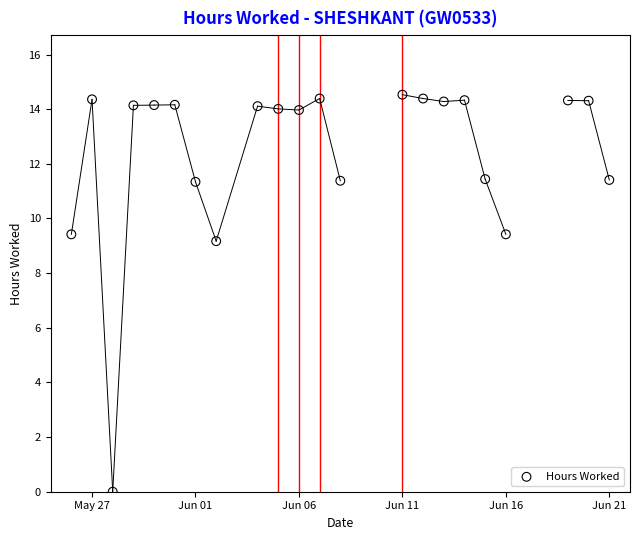

What Y value in the scatter plot is closest to 7?

9.2